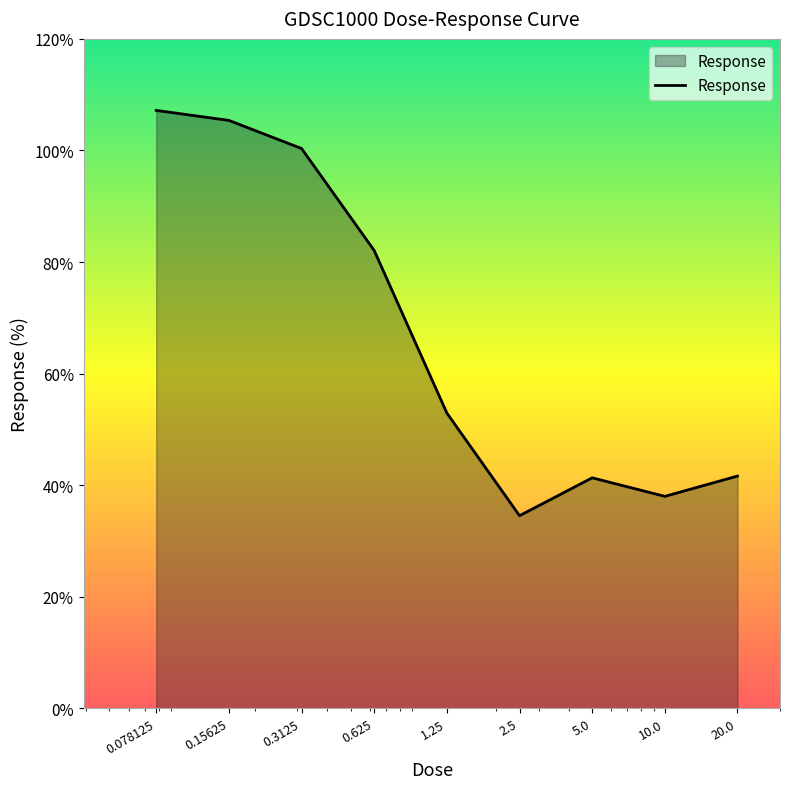

What is the maximum value shown in the chart?

107.2